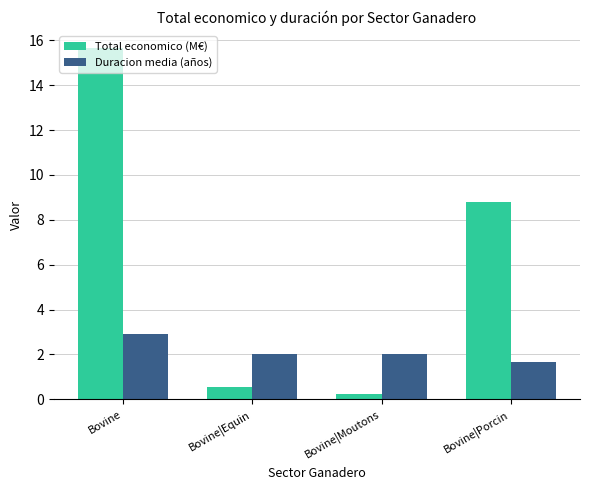

What is the value of the Duracion media (años) bar at the 1st from the left?

2.9